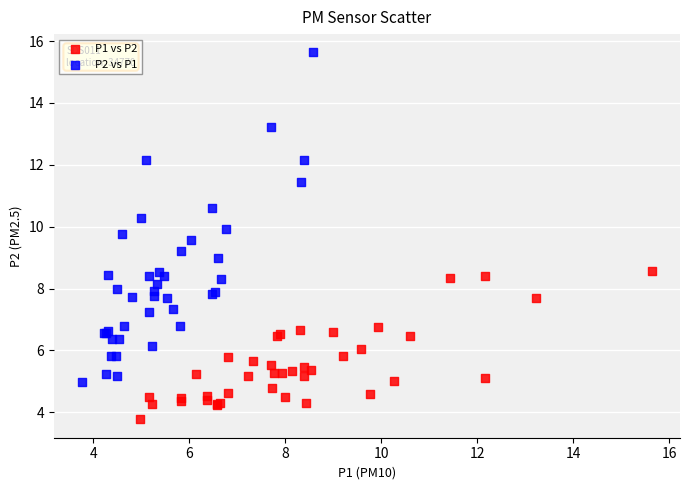

Which series contains the highest Y value?

P2 vs P1